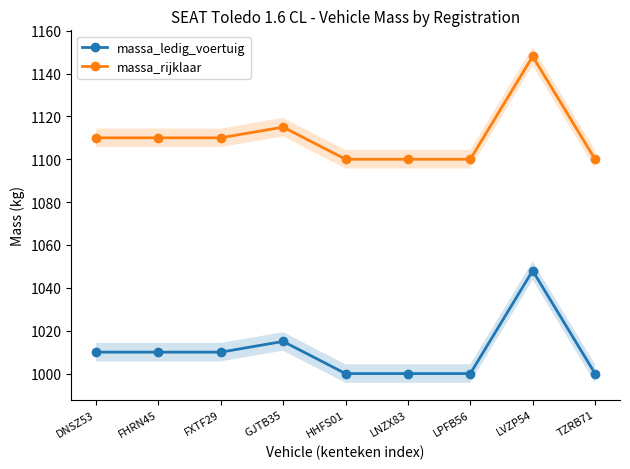

Does the chart have visible grid lines?

No